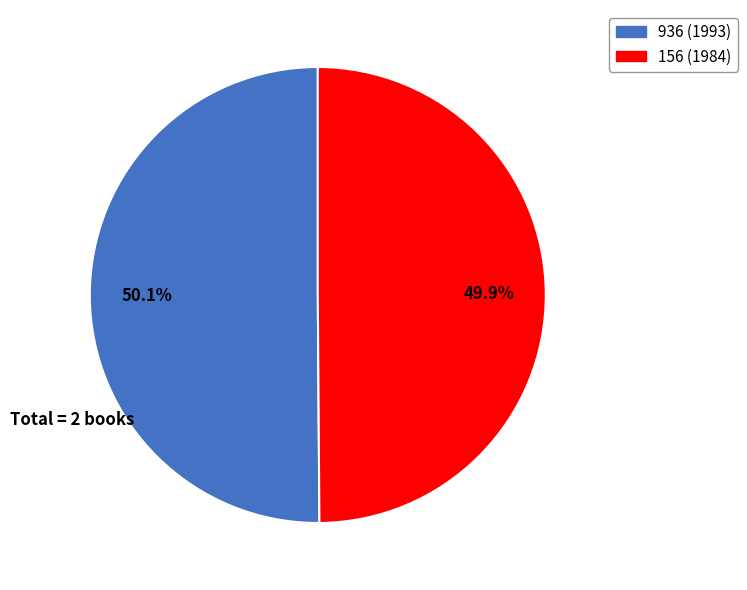

True or false: 156 (1984) accounts for 60% of the total.

False